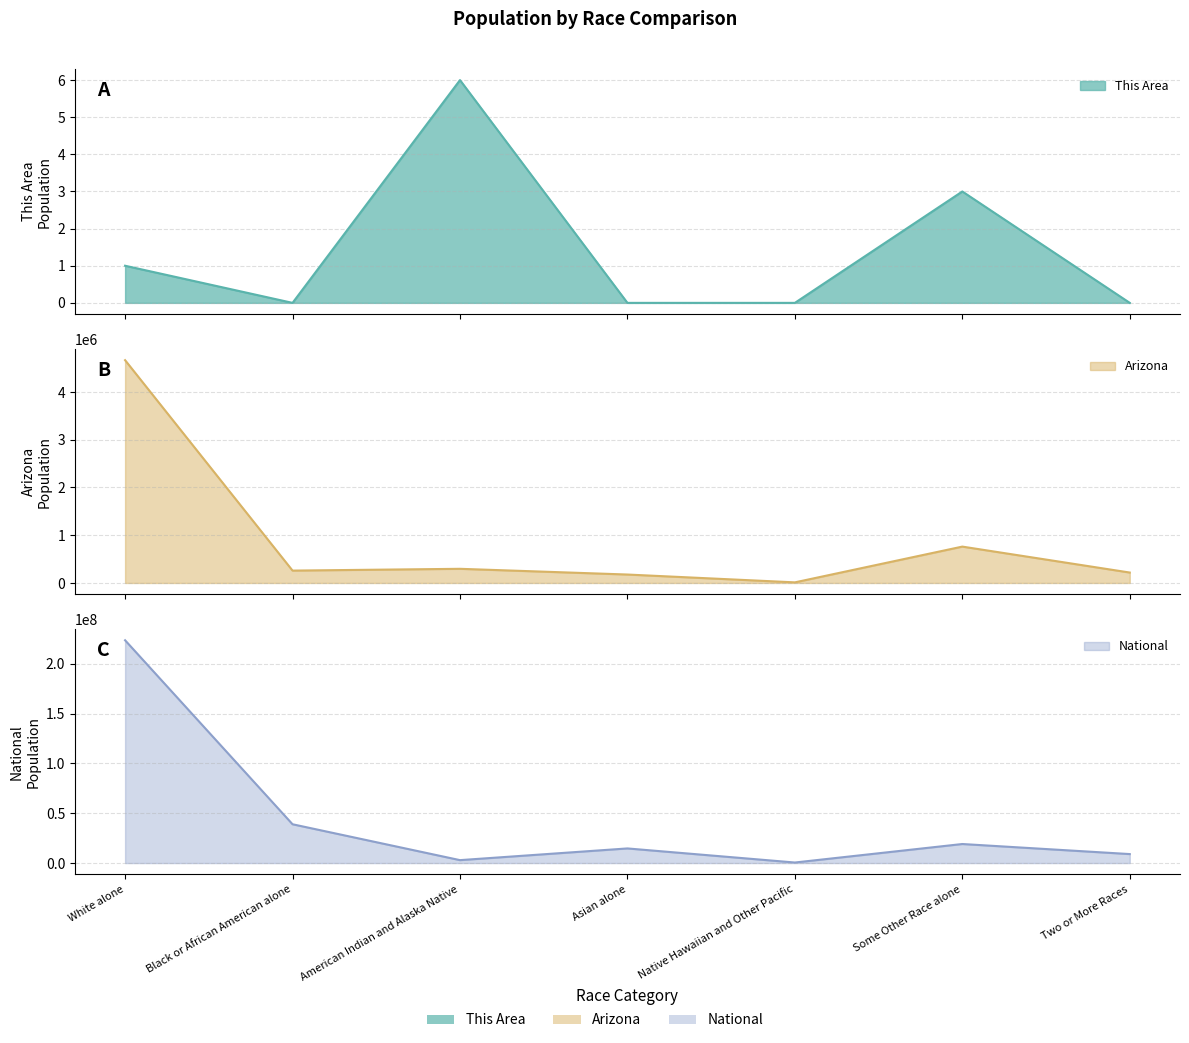

True or false: Arizona and National cross at least once.

False